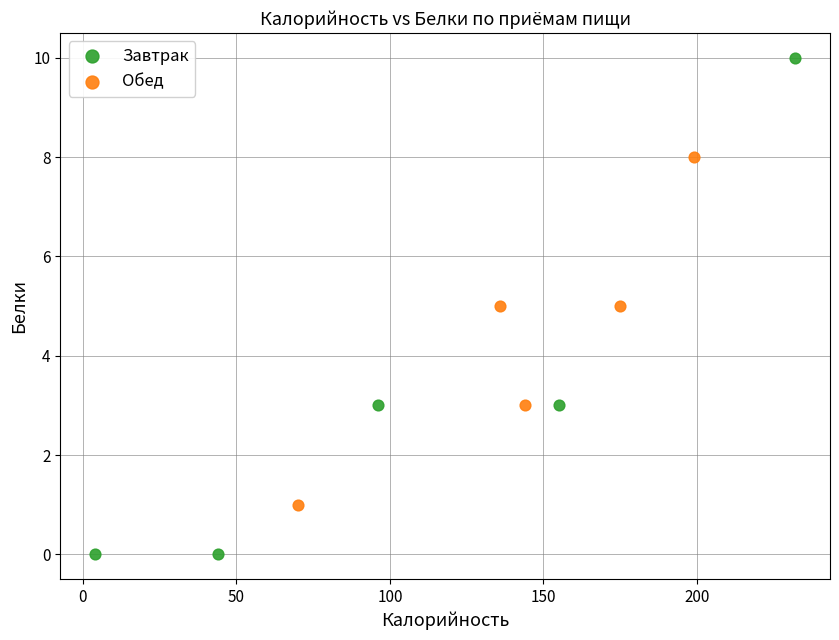

Which series has the largest Y range (max minus min)?

Завтрак